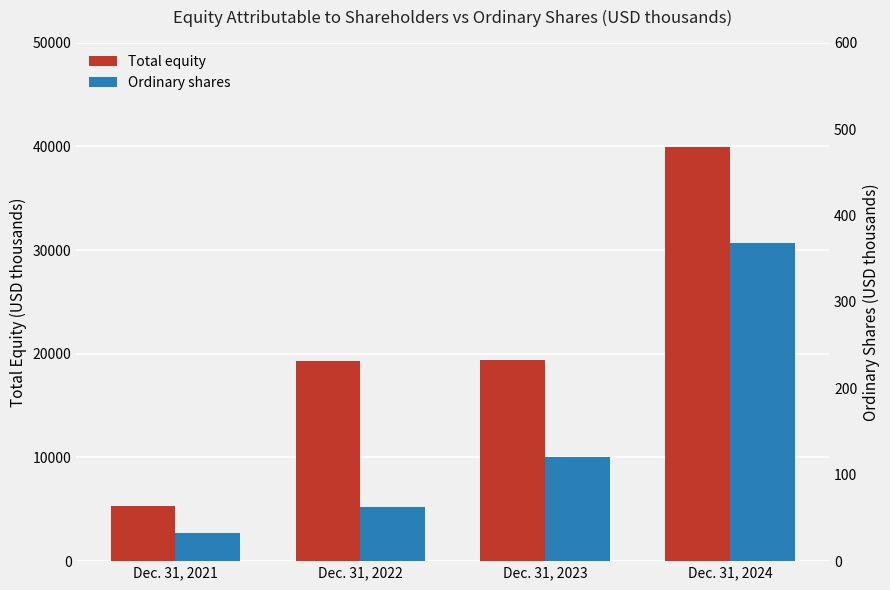

Rank the series by their average value, from lowest to highest.

Ordinary shares, Total equity